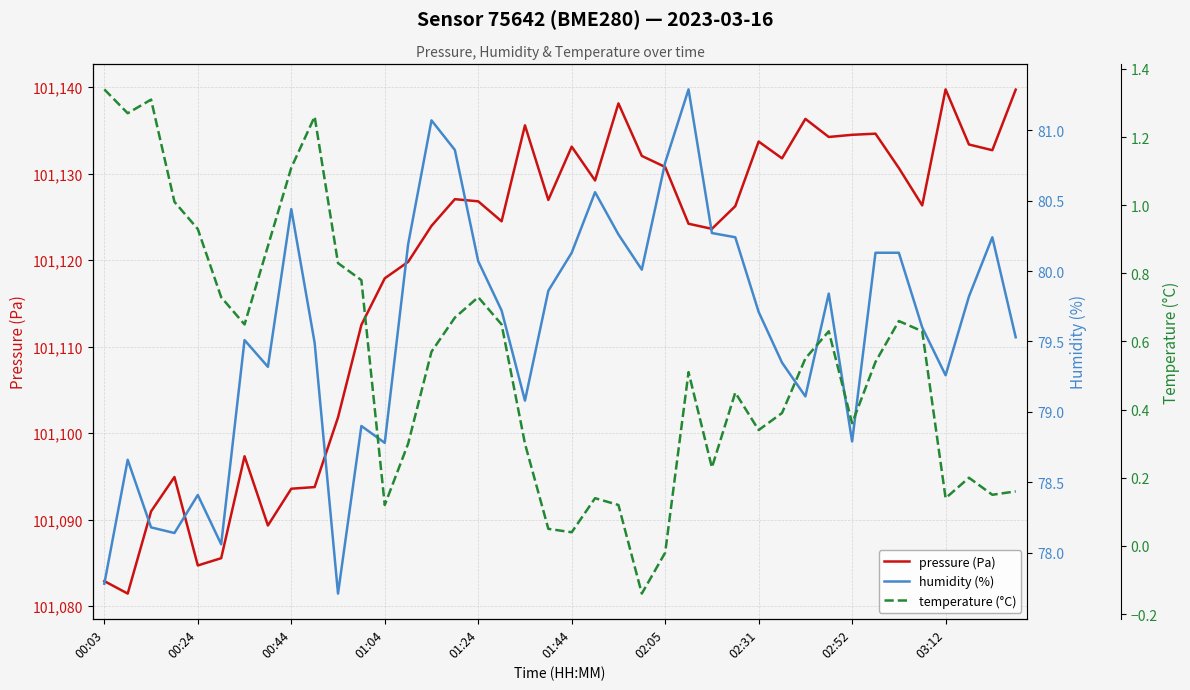

What are all the series names shown in the legend?

pressure (Pa), humidity (%), temperature (°C)